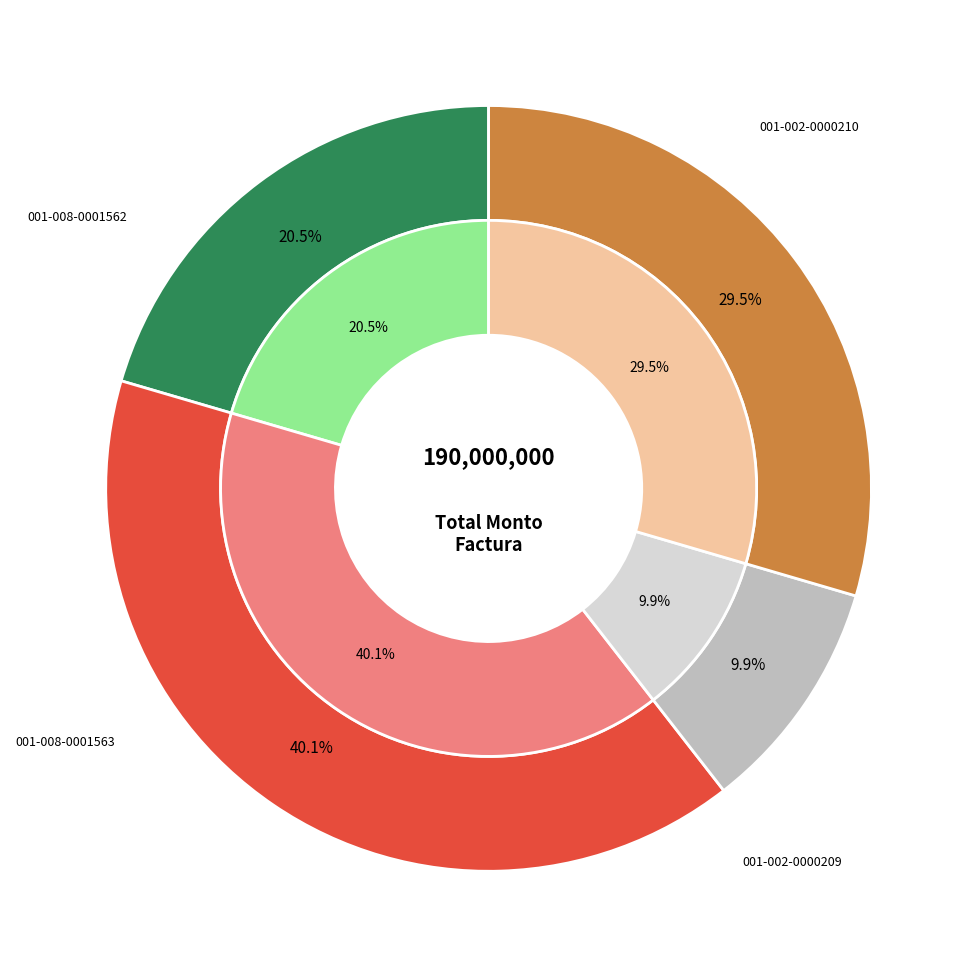

True or false: 001-008-0001563 accounts for 4% of the total.

False